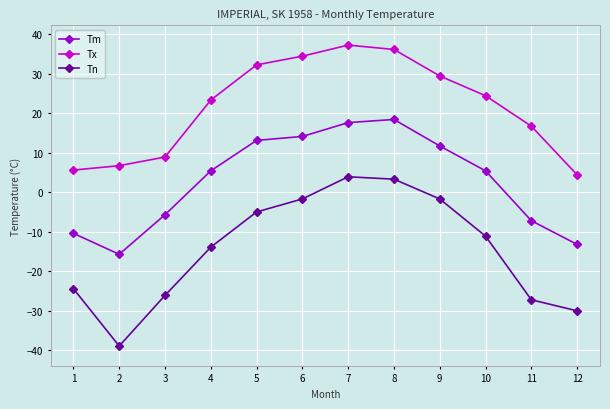

List the series in order of their overall mean, highest first.

Tx, Tm, Tn